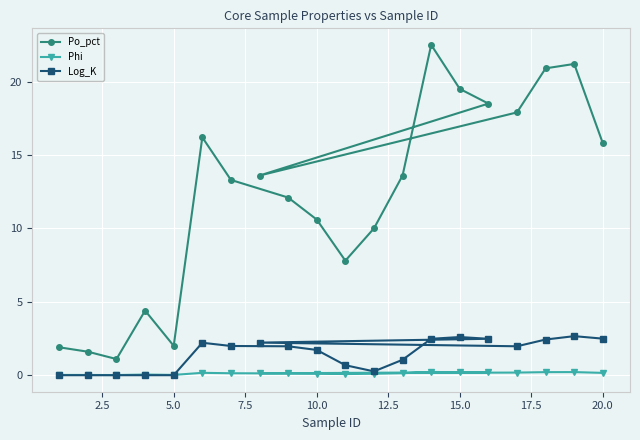

How many data points does each series have?

20